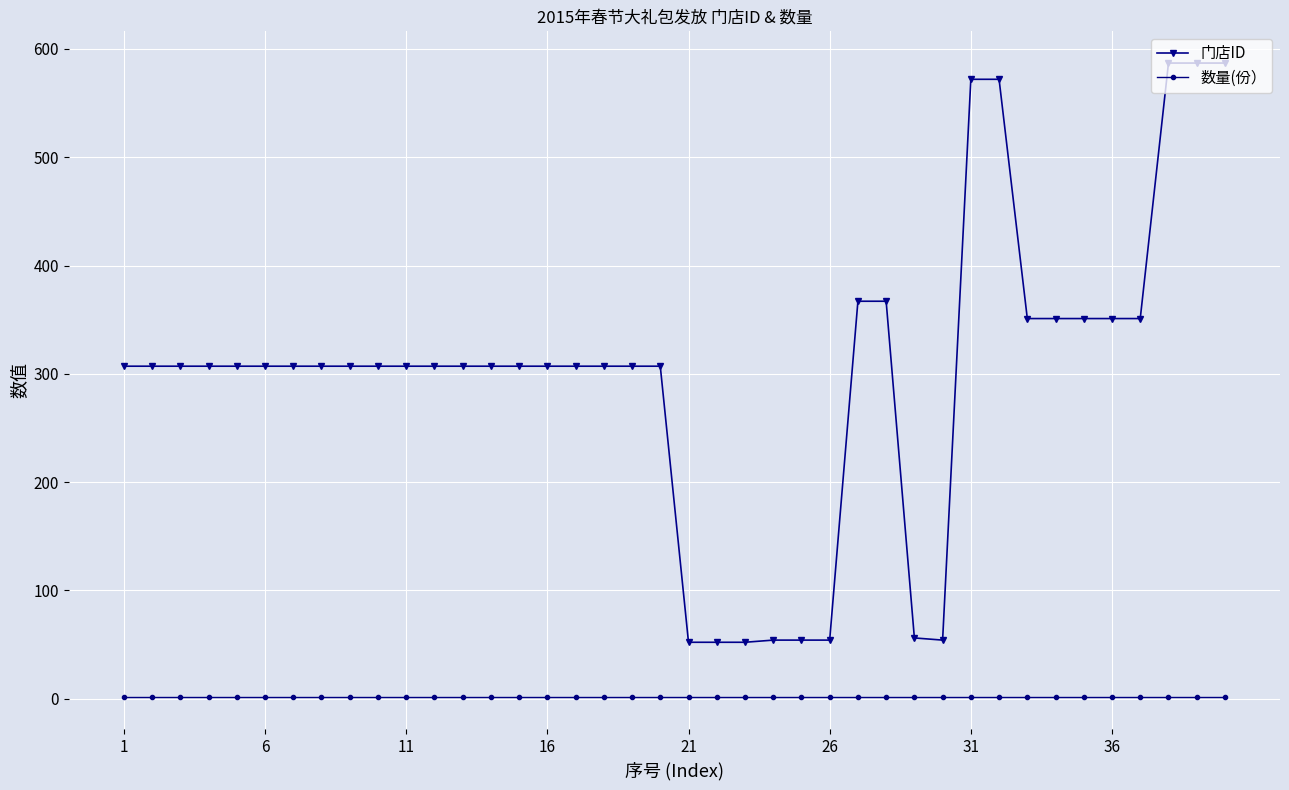

Which series has the largest range (max minus min)?

门店ID